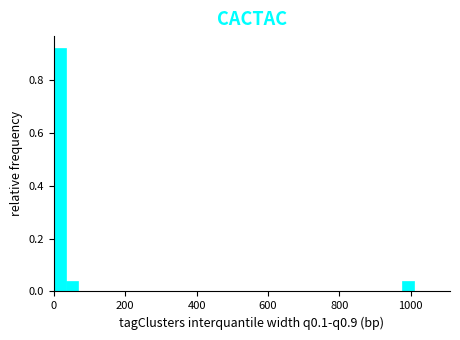

Read against the x-axis, roughly where is the centre of the tallest bar?

20